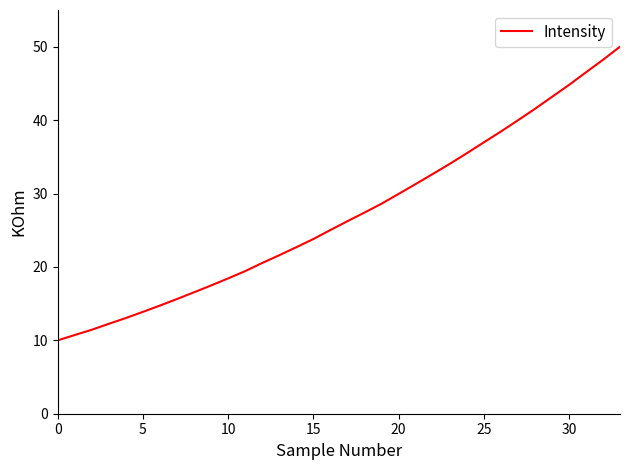

What is the maximum value shown in the chart?

50.0